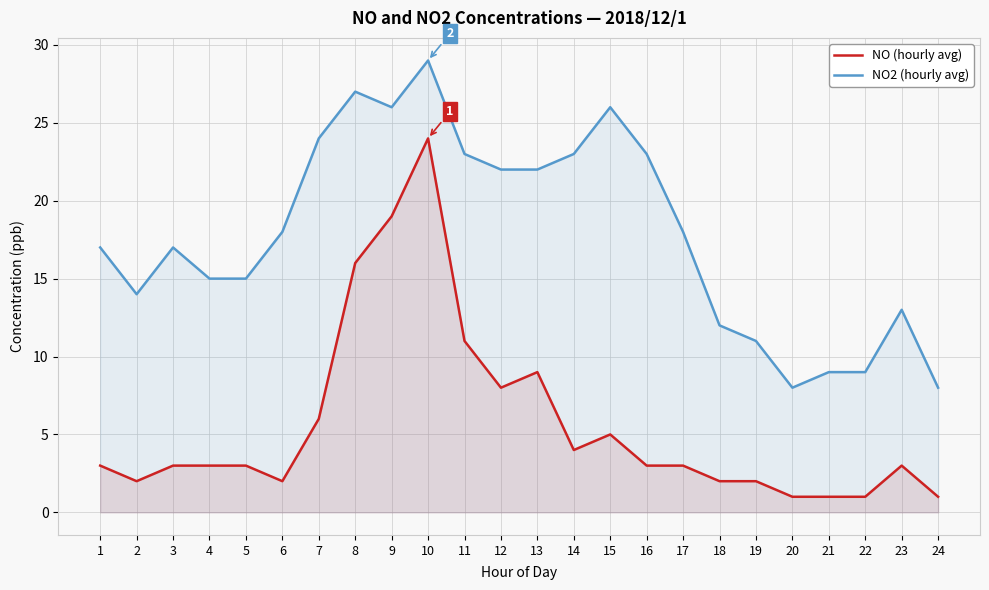

Which category has the lowest value in the NO2 (hourly avg) series?

20